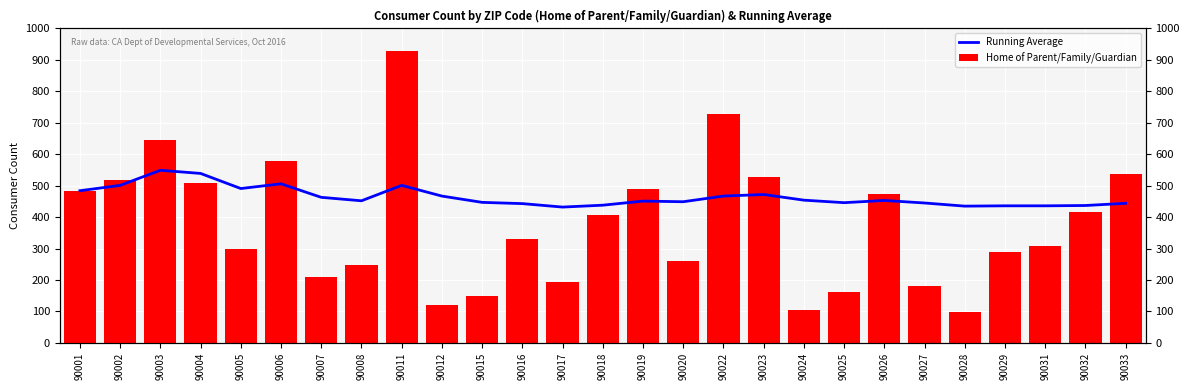

How many data points in Running Average are less than 452?

13